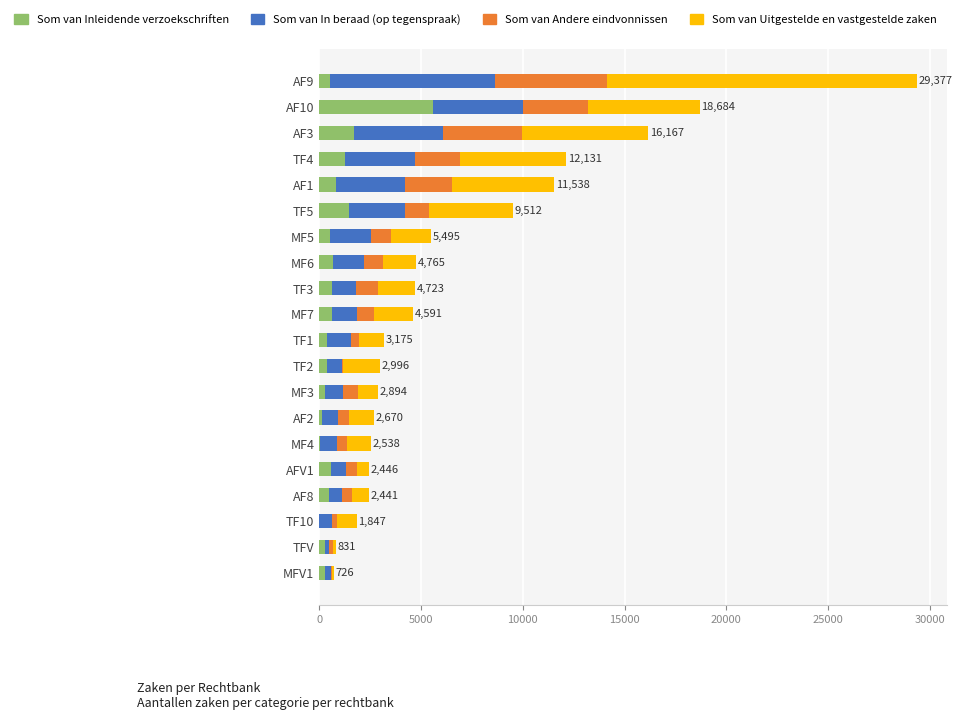

The value of Som van Inleidende verzoekschriften at TF4 is 1245. True or false?

True